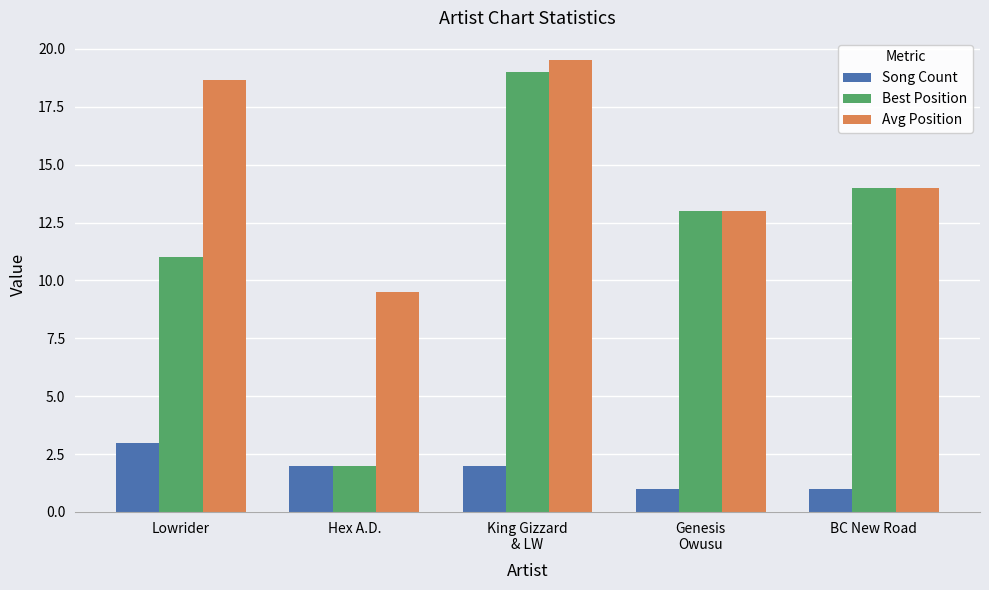

Reading right to left, extract all data points from this chart.

Song Count: 1.0	1.0	2.0	2.0	3.0
Best Position: 14.0	13.0	19.0	2.0	11.0
Avg Position: 14.0	13.0	19.5	9.5	18.7